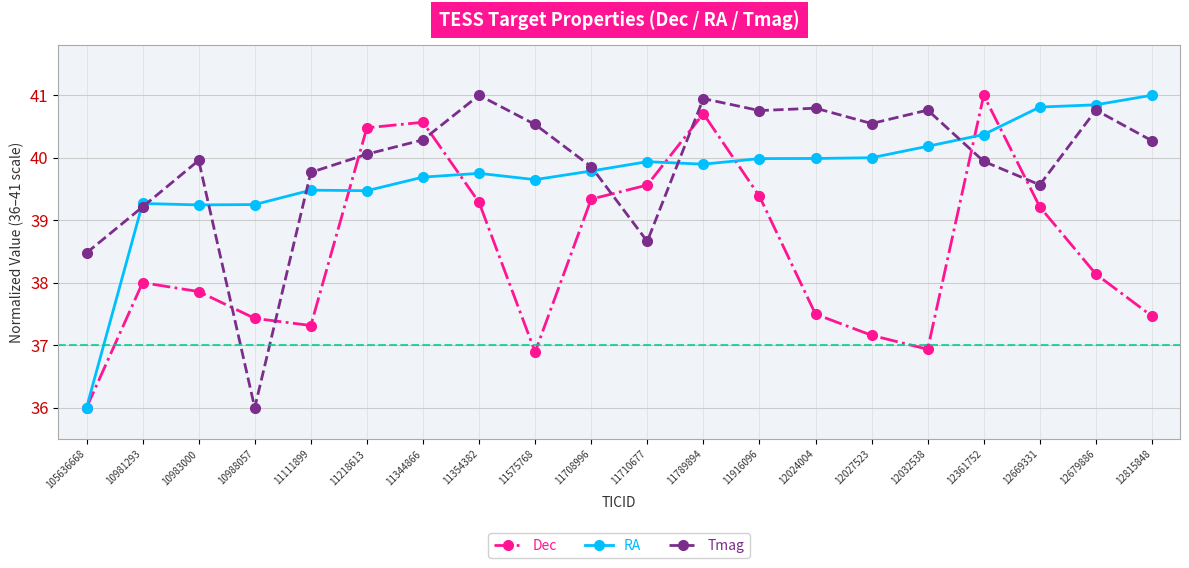

What is the lowest value of the Tmag series?

36.0